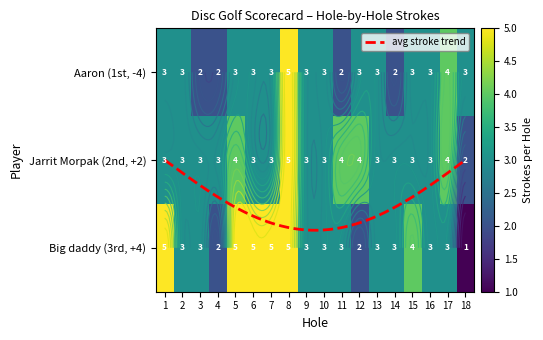

What is the sum of all Jarrit Morpak values?

59